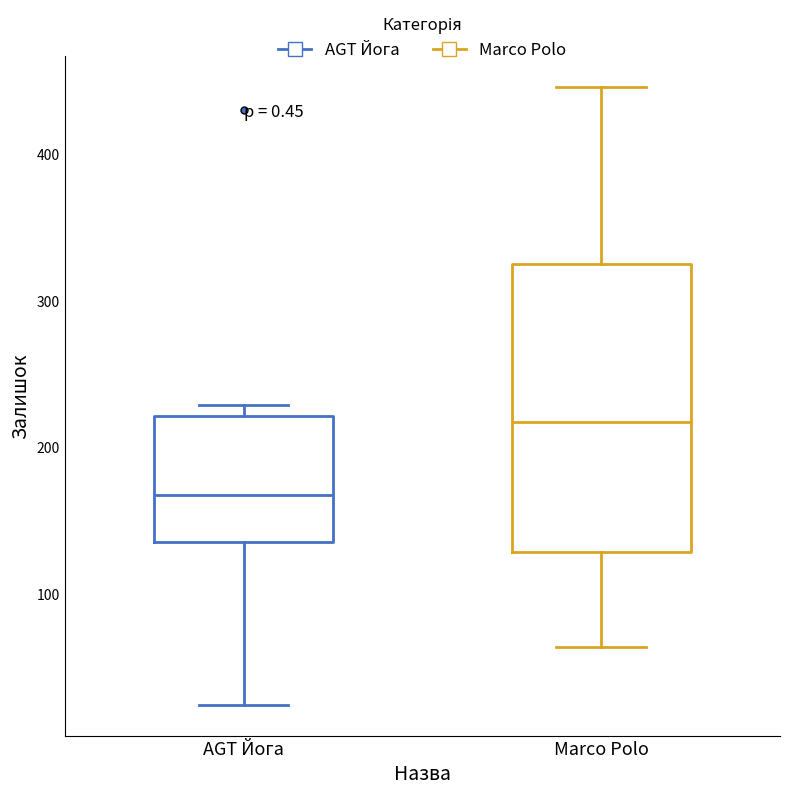

Where does the upper whisker of the box for Marco Polo end on the y-axis? The values are not printed on the chart, so give them approximately, as read against the axis.

450